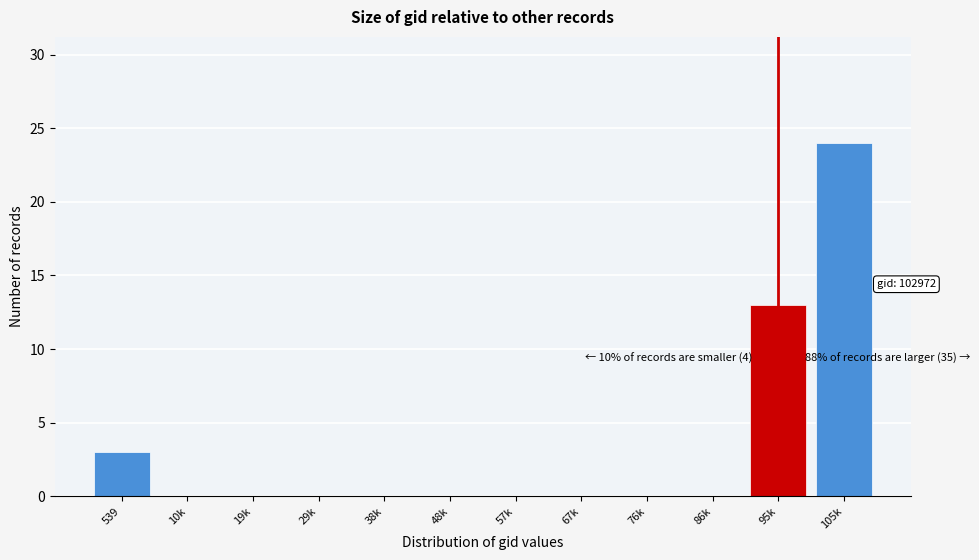

Reading left to right, transcribe all the data shown in this chart.

539=3	10k=0	19k=0	29k=0	38k=0	48k=0	57k=0	67k=0	76k=0	86k=0	95k=13	105k=24